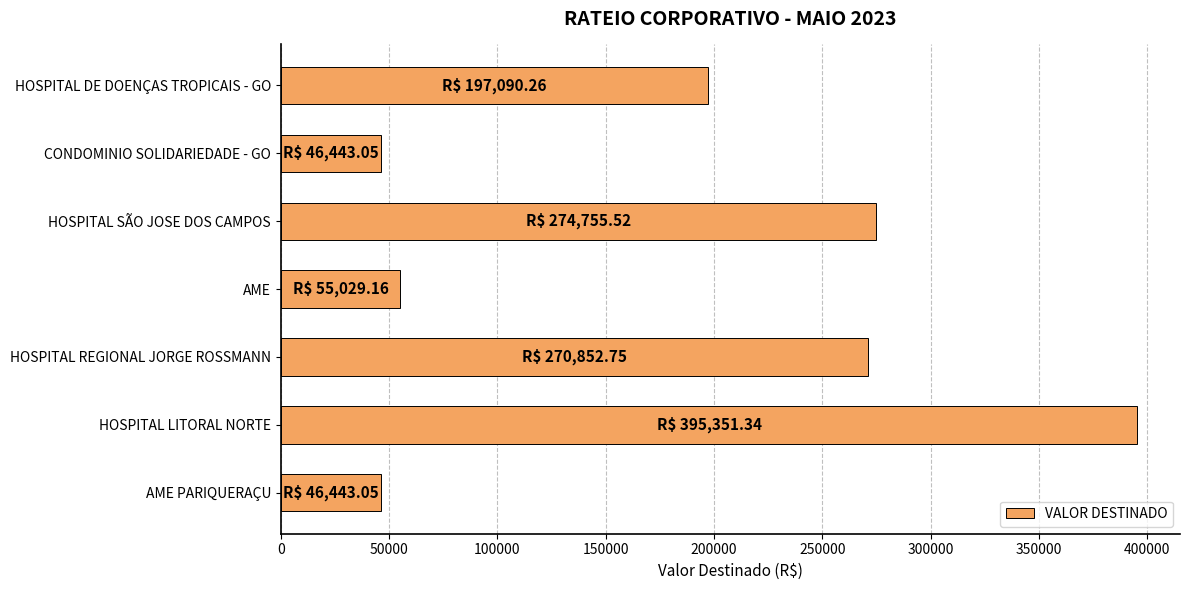

What is the difference between the maximum and second lowest values?

348908.3